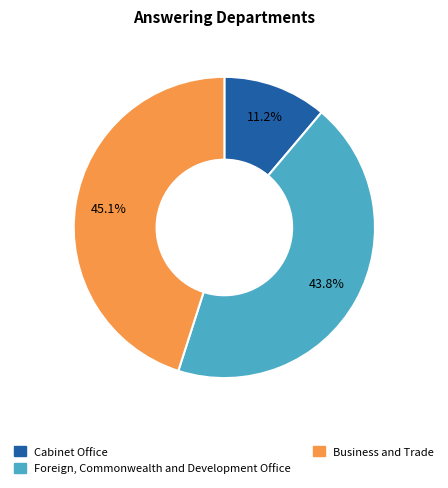

Which slice is the largest?

Business and Trade